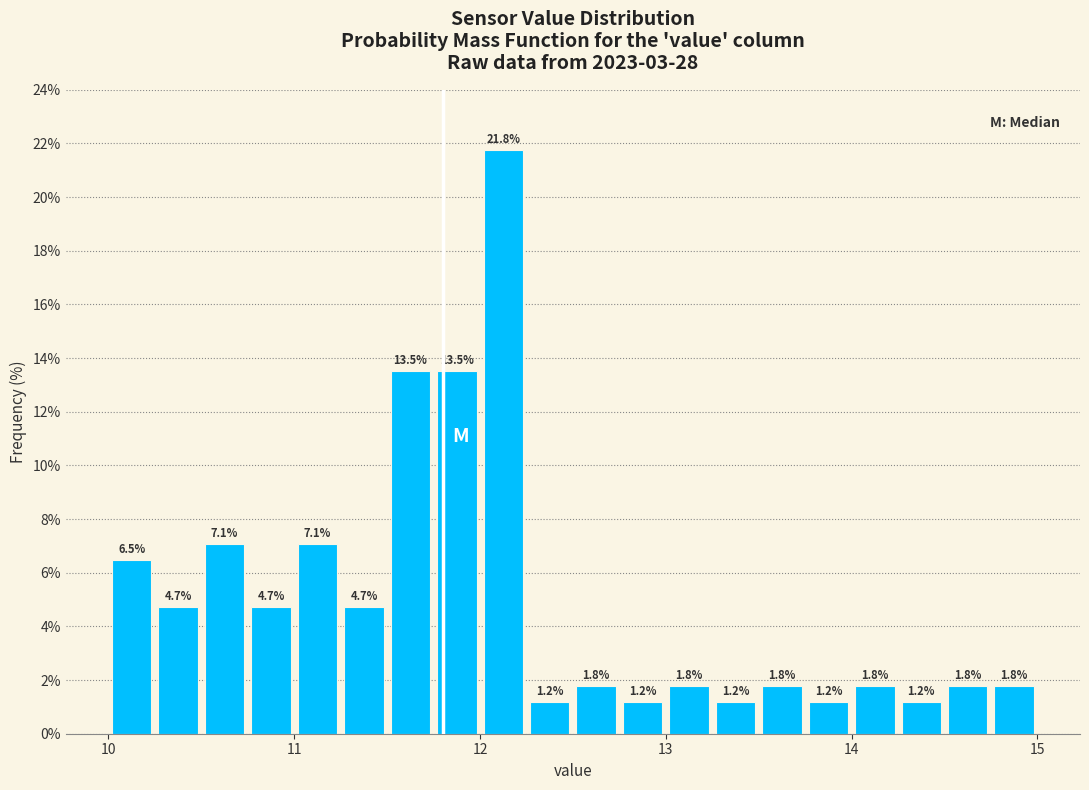

Read against the x-axis, roughly where is the centre of the tallest bar?

12.1